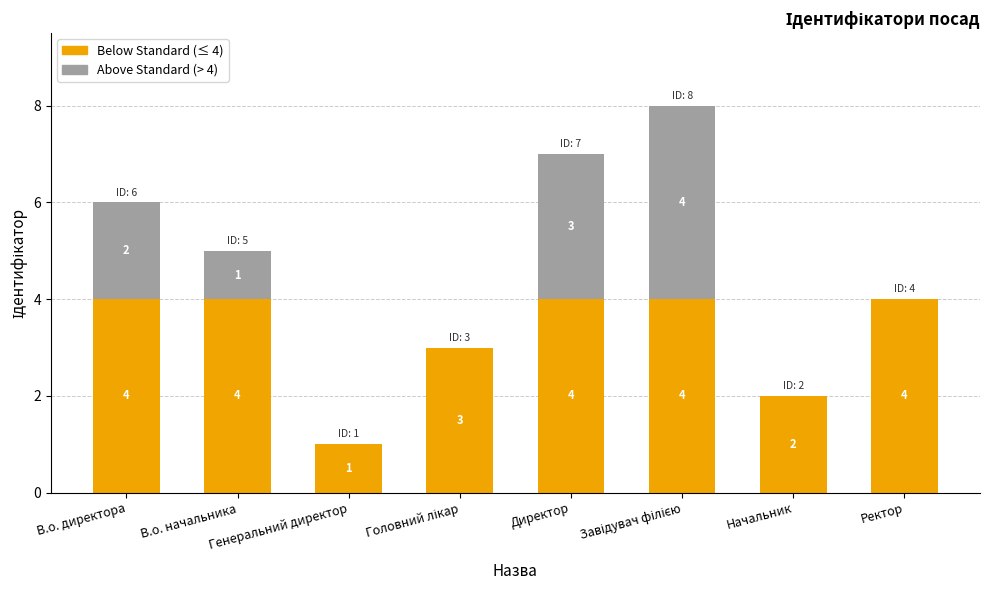

Is it true that Above Standard (> threshold) equals 0 at Головний лікар?

True